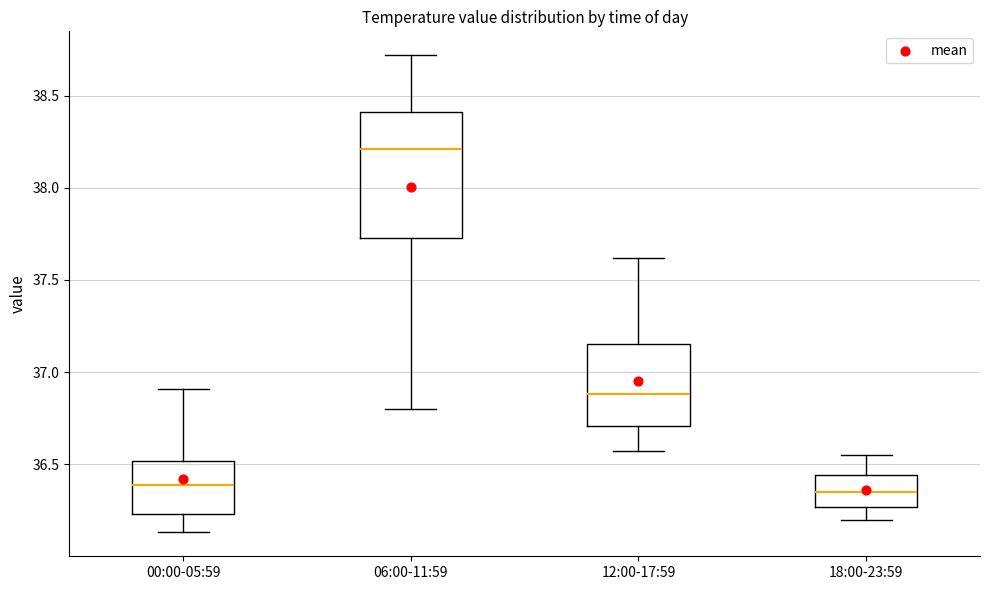

Reading left to right, transcribe this box plot: for each box, give where its median line is, the range the box spans, and where its two whiskers end, as read against the y-axis. The values are not printed on the chart, so give them approximately, as read against the axis.

00:00-05:59: median 36.40, box 36.25 to 36.50, whiskers 36.15 to 36.90
06:00-11:59: median 38.20, box 37.75 to 38.40, whiskers 36.80 to 38.70
12:00-17:59: median 36.90, box 36.70 to 37.15, whiskers 36.55 to 37.60
18:00-23:59: median 36.35, box 36.25 to 36.45, whiskers 36.20 to 36.55